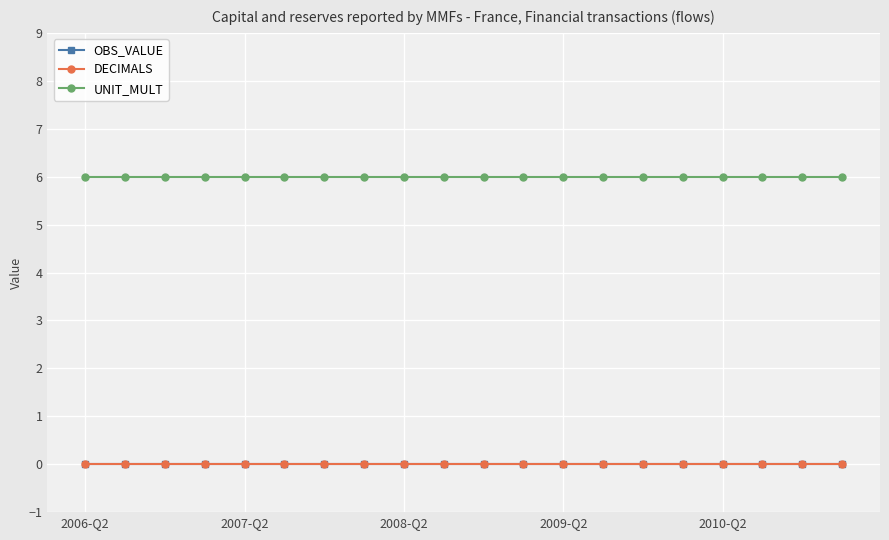

At how many categories does at least one series exceed 3?

20